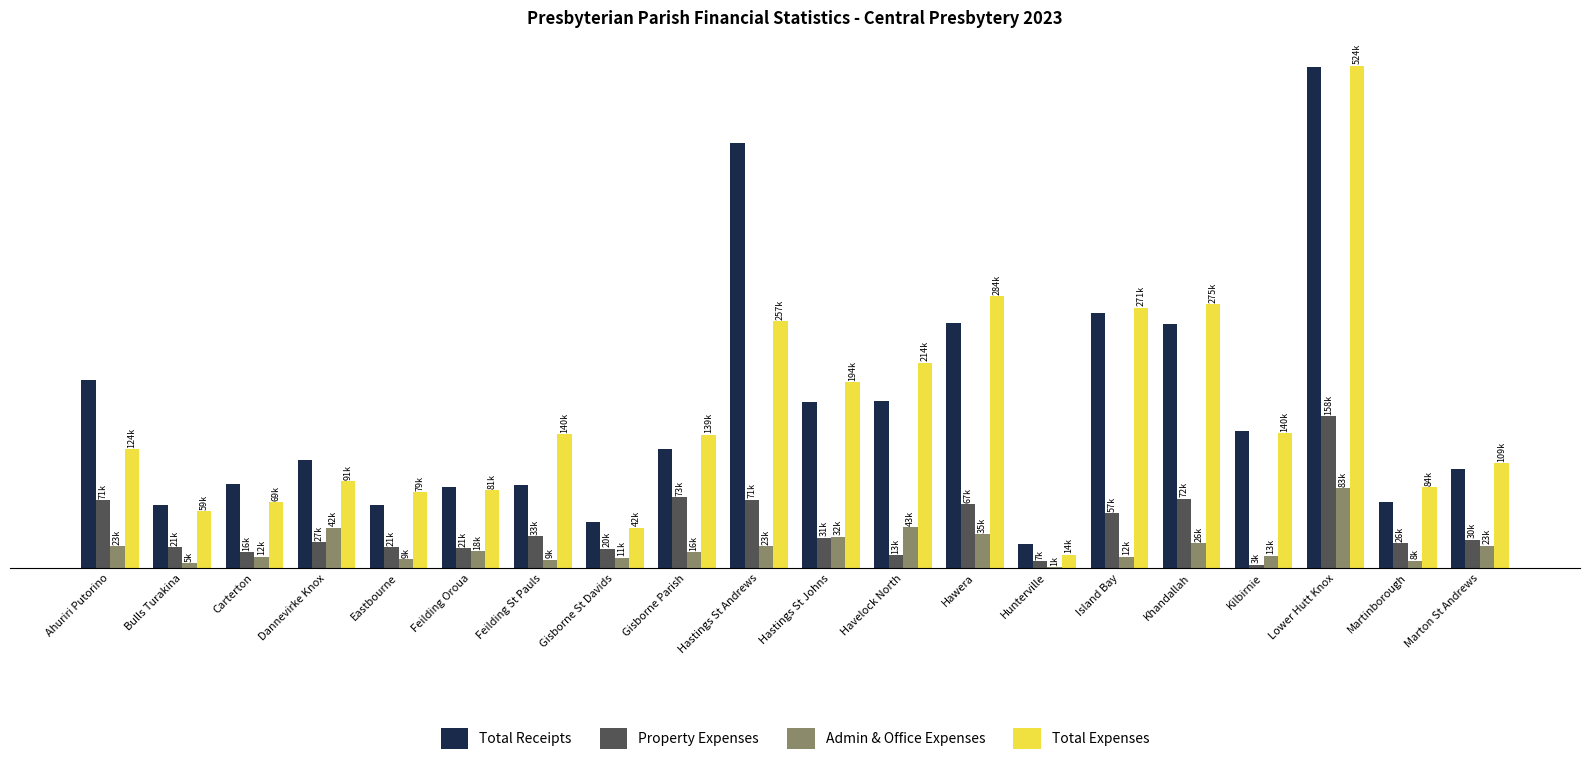

What are all the series names shown in the legend?

Total Receipts, Property Expenses, Admin & Office Expenses, Total Expenses